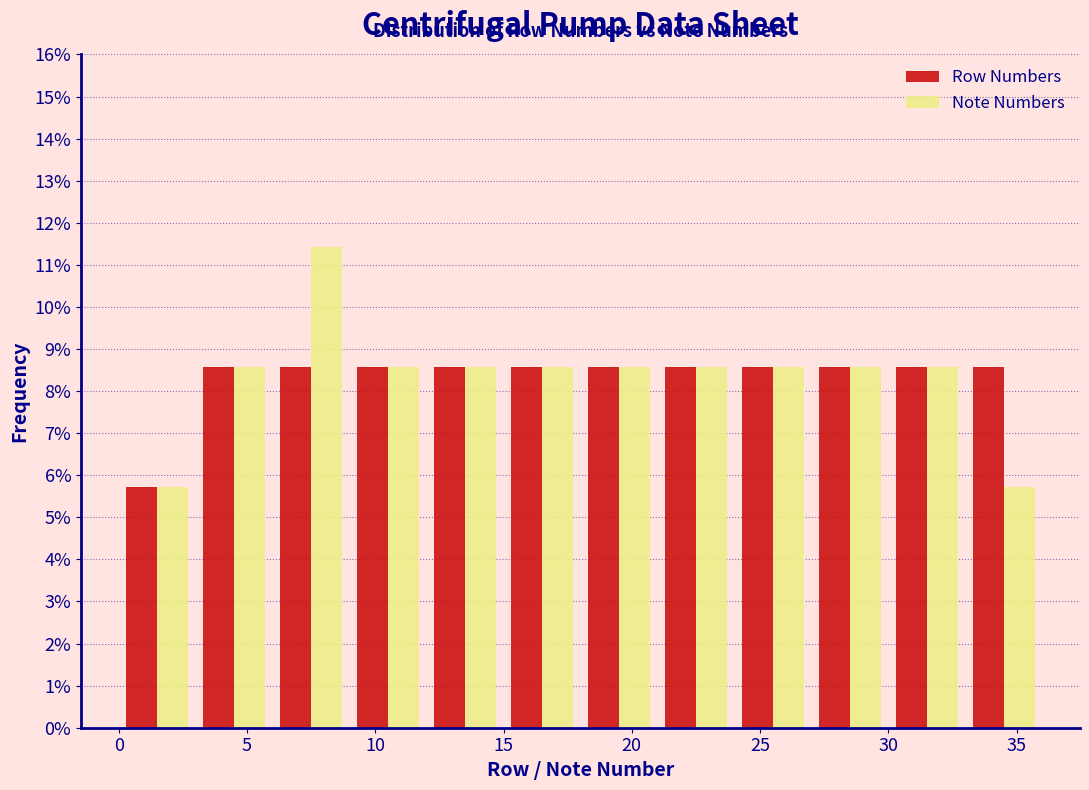

Reading left to right, transcribe this chart: for each range on the x-axis, give the height of each series' bar. The values are not printed on the chart, so give them approximately, as read against the axis.

0 to 3: Row Numbers=5.7	Note Numbers=5.7
3 to 6: Row Numbers=8.6	Note Numbers=8.6
6 to 9: Row Numbers=8.6	Note Numbers=11.4
9 to 12: Row Numbers=8.6	Note Numbers=8.6
12 to 15: Row Numbers=8.6	Note Numbers=8.6
15 to 18: Row Numbers=8.6	Note Numbers=8.6
18 to 21: Row Numbers=8.6	Note Numbers=8.6
21 to 24: Row Numbers=8.6	Note Numbers=8.6
24 to 27: Row Numbers=8.6	Note Numbers=8.6
27 to 30: Row Numbers=8.6	Note Numbers=8.6
30 to 33: Row Numbers=8.6	Note Numbers=8.6
33 to 36: Row Numbers=8.6	Note Numbers=5.7